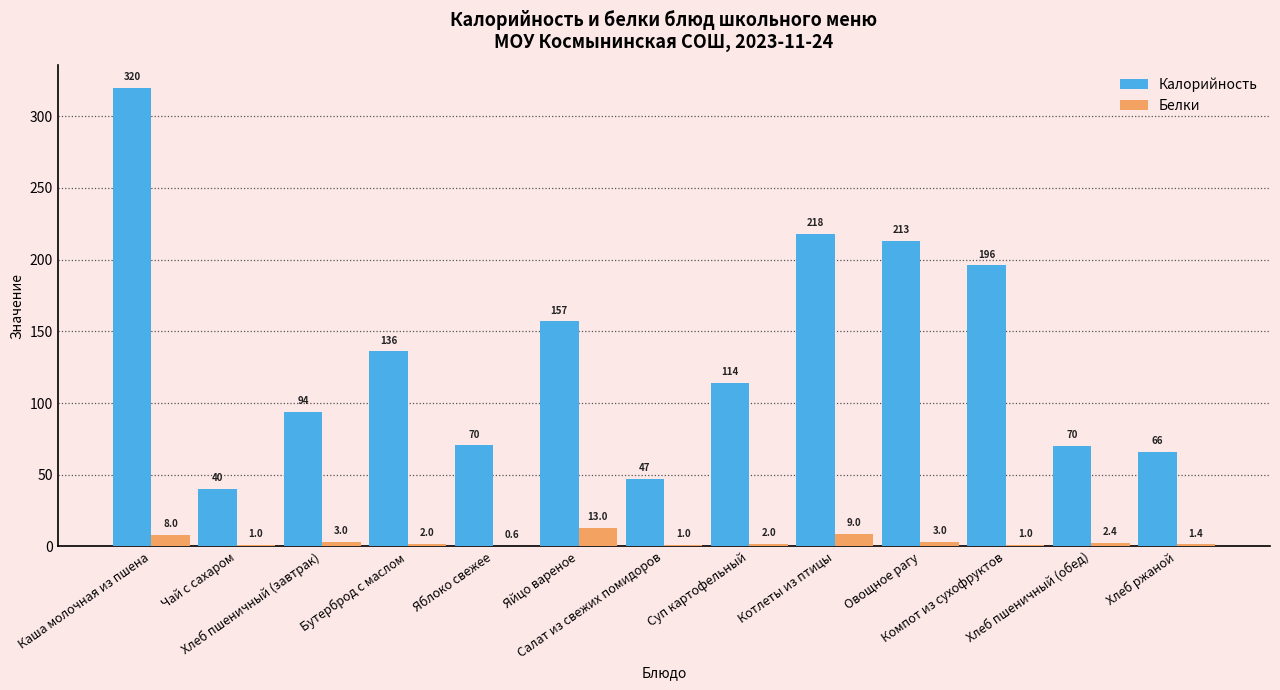

What is the spread (max minus min) of values at Бутерброд с маслом?

134.0